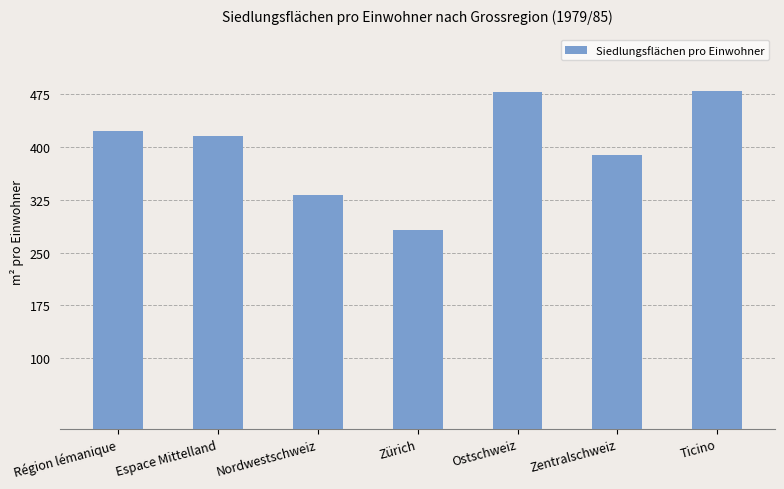

What is the sum of the values at Espace Mittelland and Ostschweiz?

894.6